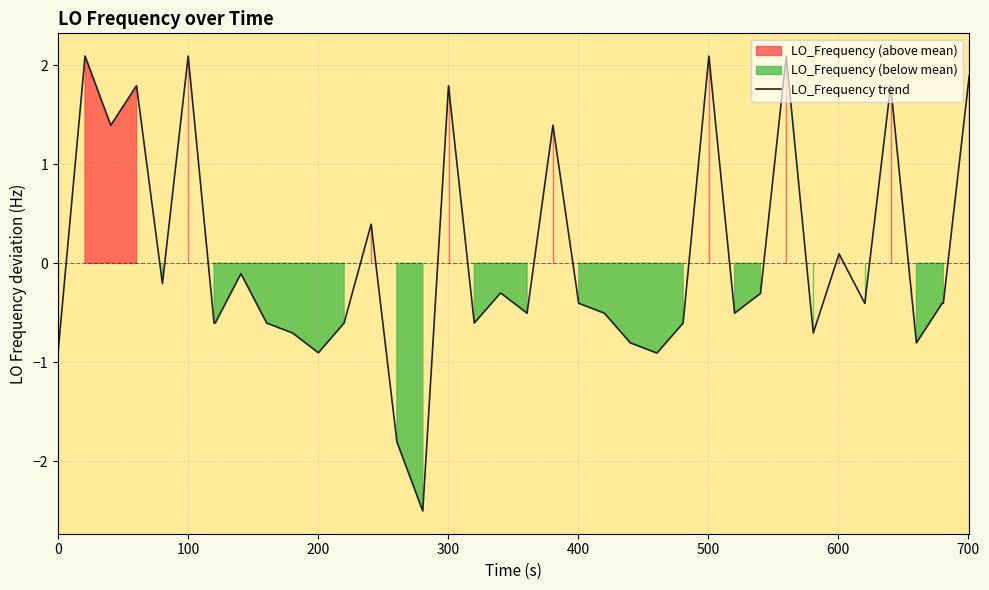

The value at 14 is -3.1. True or false?

False